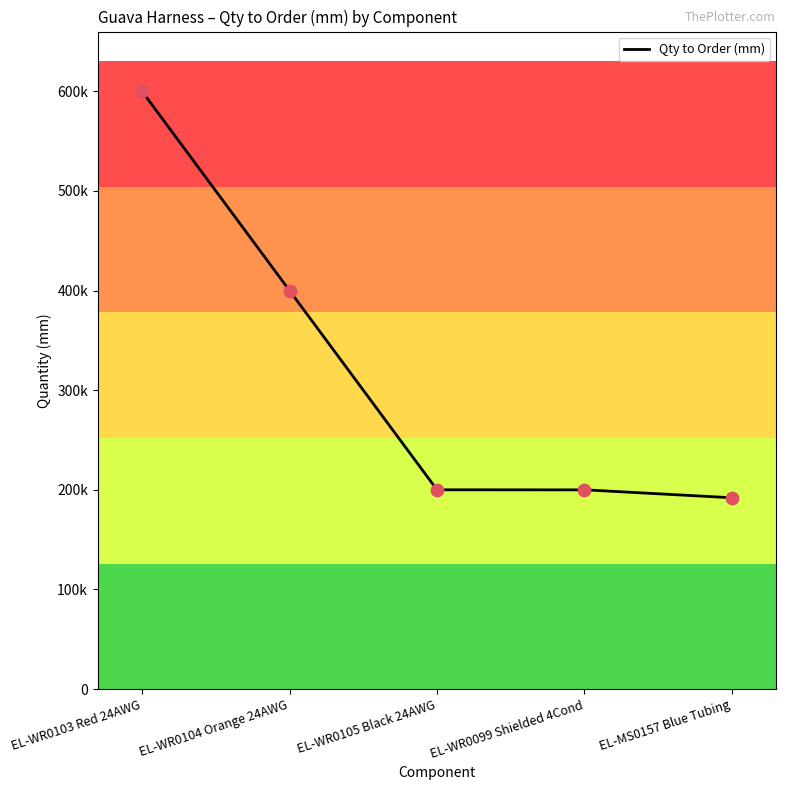

What is the change in value from EL-WR0103 Red 24AWG to EL-MS0157 Blue Tubing?

-408000